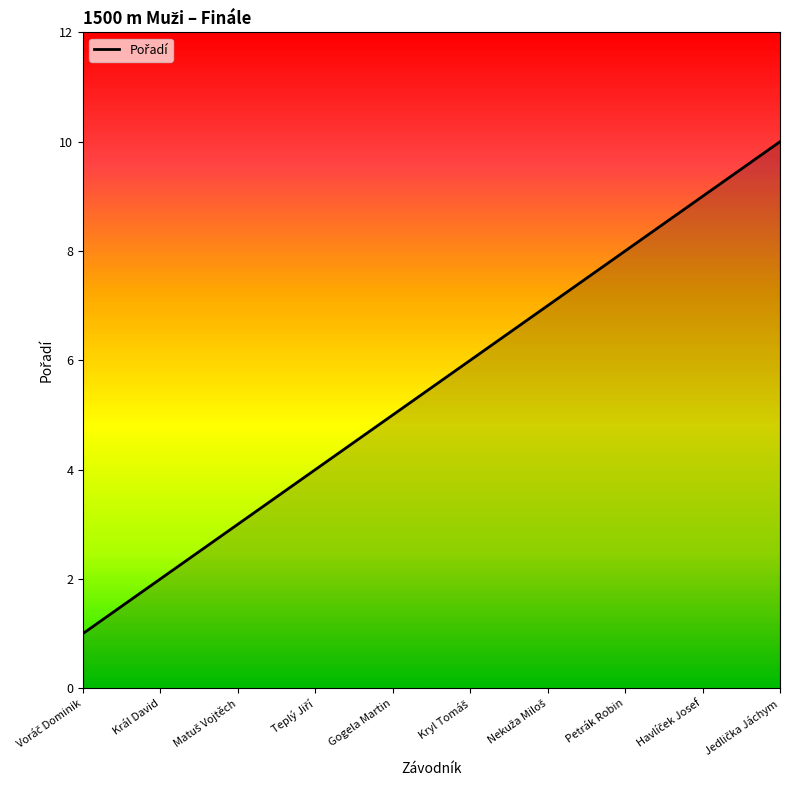

The value at Král David is 2. True or false?

True